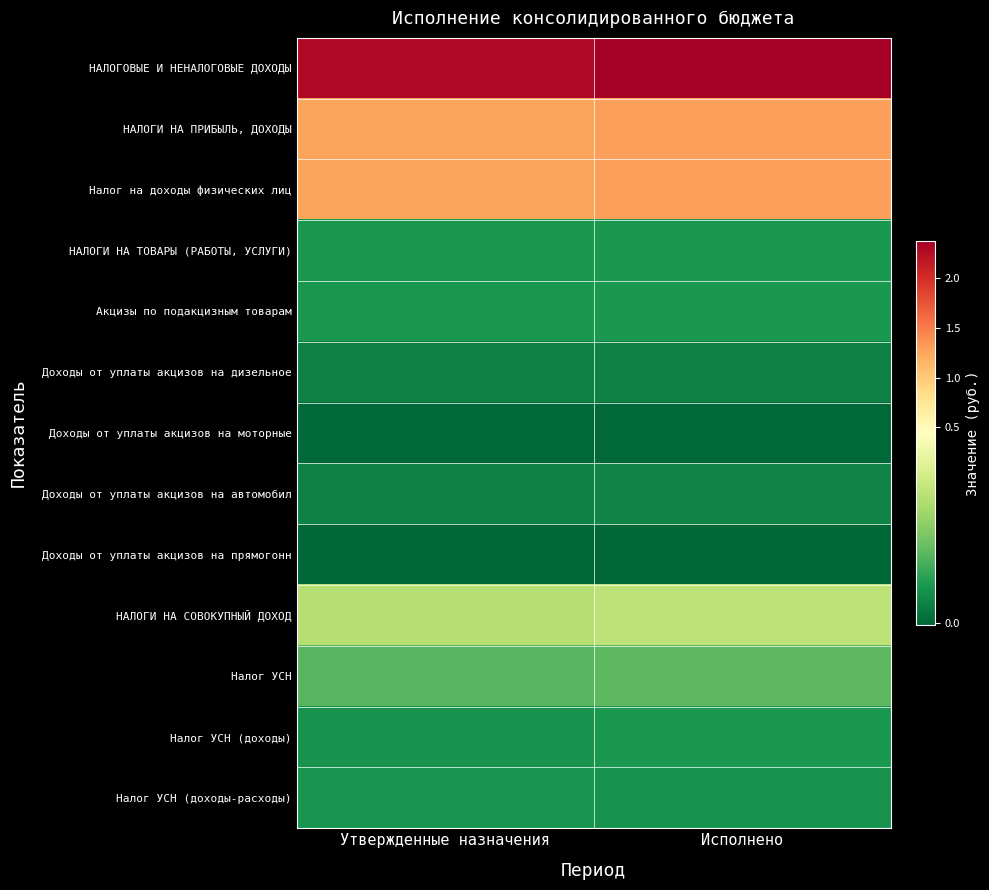

Reading left to right, what are all the values shown in this chart?

НАЛОГОВЫЕ И НЕНАЛОГОВЫЕ ДОХОДЫ: Утвержденные назначения=228227108.2	Исполнено=236765664.0
НАЛОГИ НА ПРИБЫЛЬ, ДОХОДЫ: Утвержденные назначения=126653108.2	Исполнено=129577997.7
Налог на доходы физических лиц: Утвержденные назначения=126653108.2	Исполнено=129577997.7
НАЛОГИ НА ТОВАРЫ (РАБОТЫ, УСЛУГИ): Утвержденные назначения=8423900.0	Исполнено=8649166.7
Акцизы по подакцизным товарам: Утвержденные назначения=8423900.0	Исполнено=8649166.7
Доходы от уплаты акцизов на дизельное: Утвержденные назначения=4313900.0	Исполнено=4335888.1
Доходы от уплаты акцизов на моторные: Утвержденные назначения=18000.0	Исполнено=23420.5
Доходы от уплаты акцизов на автомобил: Утвержденные назначения=4512000.0	Исполнено=4787310.2
Доходы от уплаты акцизов на прямогонн: Утвержденные назначения=-420000.0	Исполнено=-497452.2
НАЛОГИ НА СОВОКУПНЫЙ ДОХОД: Утвержденные назначения=29057000.0	Исполнено=30648709.6
Налог УСН: Утвержденные назначения=15902000.0	Исполнено=16652302.5
Налог УСН (доходы): Утвержденные назначения=7799000.0	Исполнено=8776562.5
Налог УСН (доходы-расходы): Утвержденные назначения=8100000.0	Исполнено=7875740.0